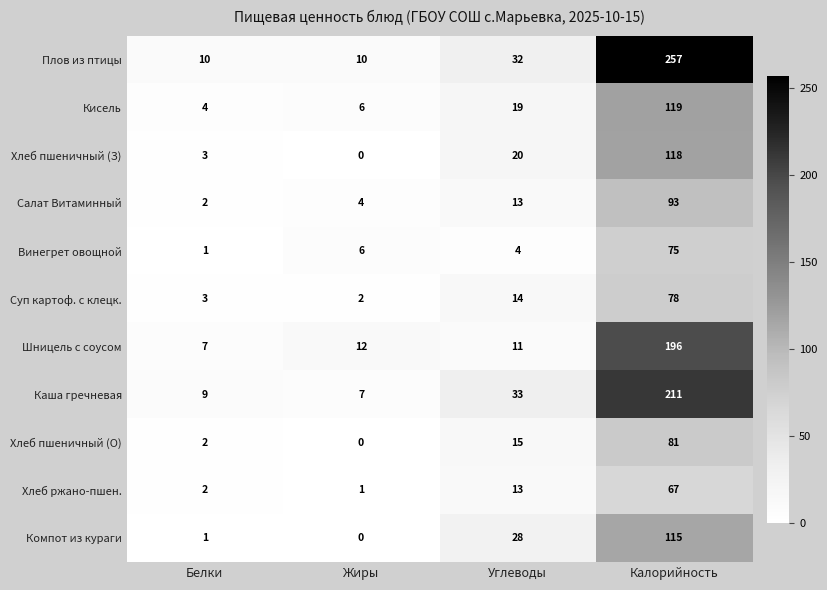

Where is Кисель nearest to the value 61?

Углеводы